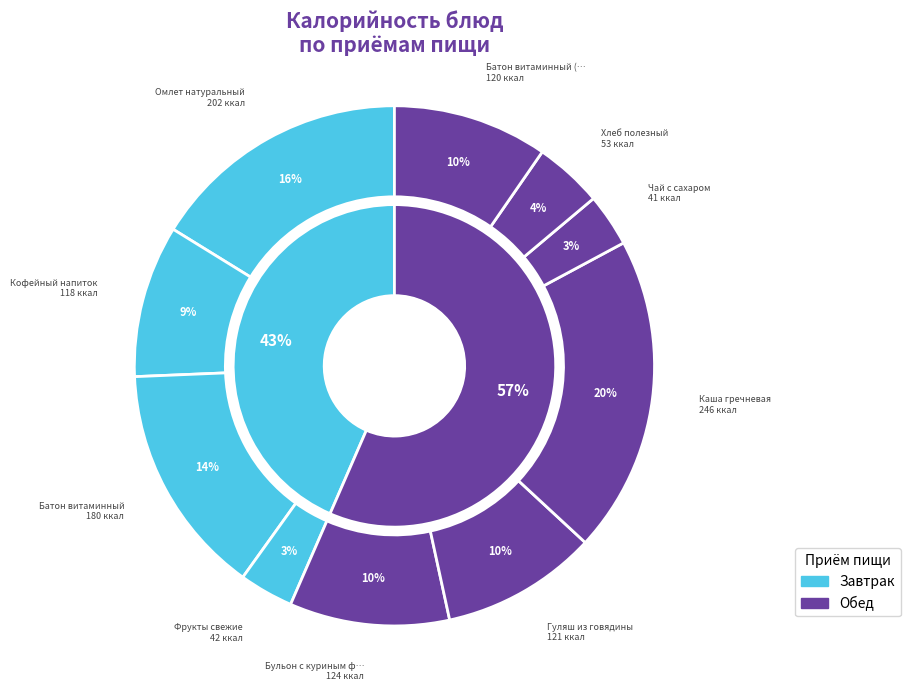

Which category has the smallest portion of the pie?

Чай с сахаром